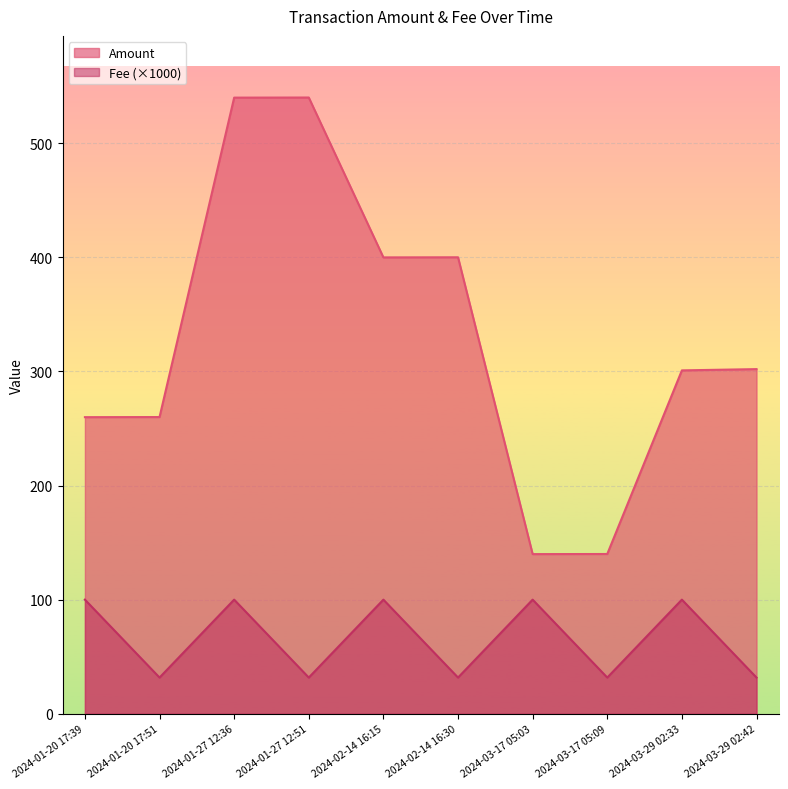

Which has a higher value, 2024-01-27 12:36 or 2024-01-20 17:51?

2024-01-27 12:36